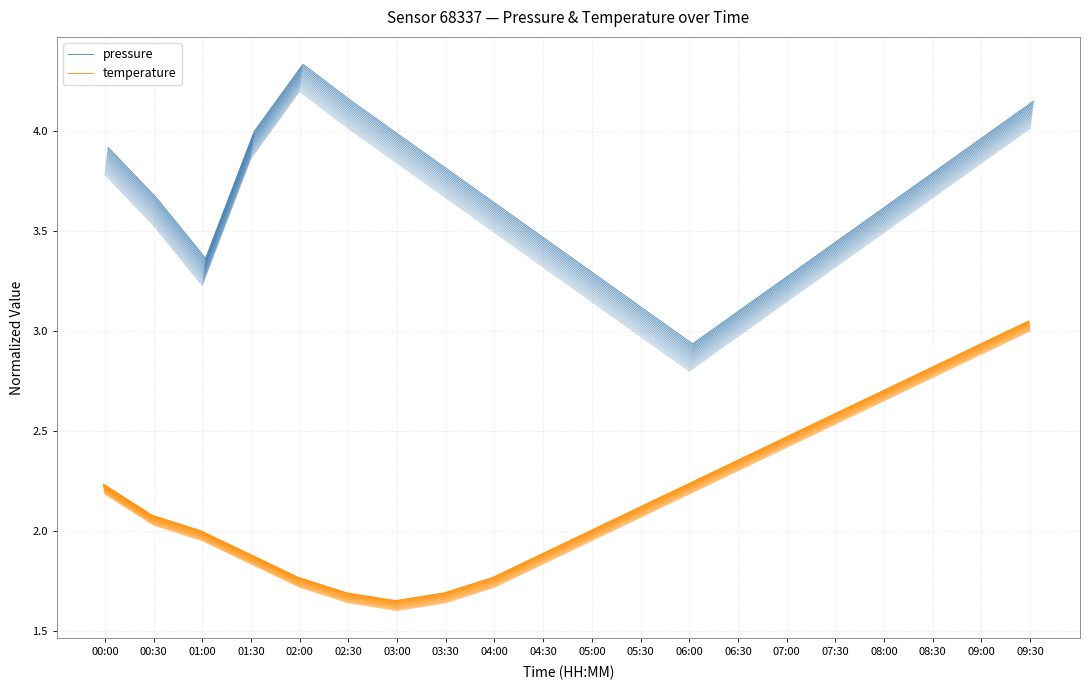

True or false: pressure and temperature cross at least once.

False